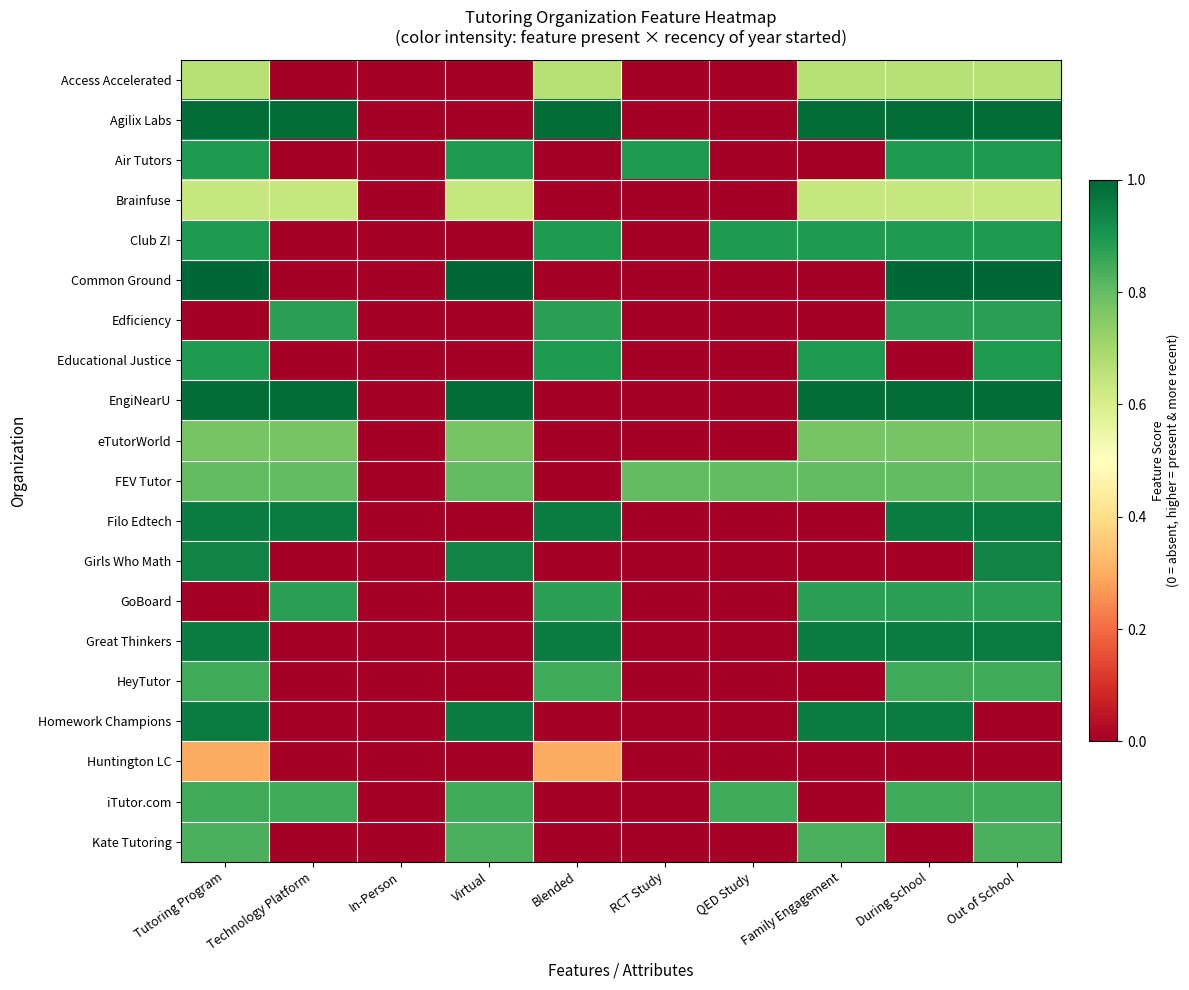

Reading left to right, transcribe all the data shown in this chart.

Access Accelerated: Tutoring Program=0.7	Technology Platform=0.0	In-Person=0.0	Virtual=0.0	Blended=0.7	RCT Study=0.0	QED Study=0.0	Family Engagement=0.7	During School=0.7	Out of School=0.7
Agilix Labs: Tutoring Program=1.0	Technology Platform=1.0	In-Person=0.0	Virtual=0.0	Blended=1.0	RCT Study=0.0	QED Study=0.0	Family Engagement=1.0	During School=1.0	Out of School=1.0
Air Tutors: Tutoring Program=0.9	Technology Platform=0.0	In-Person=0.0	Virtual=0.9	Blended=0.0	RCT Study=0.9	QED Study=0.0	Family Engagement=0.0	During School=0.9	Out of School=0.9
Brainfuse: Tutoring Program=0.6	Technology Platform=0.6	In-Person=0.0	Virtual=0.6	Blended=0.0	RCT Study=0.0	QED Study=0.0	Family Engagement=0.6	During School=0.6	Out of School=0.6
Club Z!: Tutoring Program=0.9	Technology Platform=0.0	In-Person=0.0	Virtual=0.0	Blended=0.9	RCT Study=0.0	QED Study=0.9	Family Engagement=0.9	During School=0.9	Out of School=0.9
Common Ground: Tutoring Program=1.0	Technology Platform=0.0	In-Person=0.0	Virtual=1.0	Blended=0.0	RCT Study=0.0	QED Study=0.0	Family Engagement=0.0	During School=1.0	Out of School=1.0
Edficiency: Tutoring Program=0.0	Technology Platform=0.9	In-Person=0.0	Virtual=0.0	Blended=0.9	RCT Study=0.0	QED Study=0.0	Family Engagement=0.0	During School=0.9	Out of School=0.9
Educational Justice: Tutoring Program=0.9	Technology Platform=0.0	In-Person=0.0	Virtual=0.0	Blended=0.9	RCT Study=0.0	QED Study=0.0	Family Engagement=0.9	During School=0.0	Out of School=0.9
EngiNearU: Tutoring Program=1.0	Technology Platform=1.0	In-Person=0.0	Virtual=1.0	Blended=0.0	RCT Study=0.0	QED Study=0.0	Family Engagement=1.0	During School=1.0	Out of School=1.0
eTutorWorld: Tutoring Program=0.8	Technology Platform=0.8	In-Person=0.0	Virtual=0.8	Blended=0.0	RCT Study=0.0	QED Study=0.0	Family Engagement=0.8	During School=0.8	Out of School=0.8
FEV Tutor: Tutoring Program=0.8	Technology Platform=0.8	In-Person=0.0	Virtual=0.8	Blended=0.0	RCT Study=0.8	QED Study=0.8	Family Engagement=0.8	During School=0.8	Out of School=0.8
Filo Edtech: Tutoring Program=1.0	Technology Platform=1.0	In-Person=0.0	Virtual=0.0	Blended=1.0	RCT Study=0.0	QED Study=0.0	Family Engagement=0.0	During School=1.0	Out of School=1.0
Girls Who Math: Tutoring Program=0.9	Technology Platform=0.0	In-Person=0.0	Virtual=0.9	Blended=0.0	RCT Study=0.0	QED Study=0.0	Family Engagement=0.0	During School=0.0	Out of School=0.9
GoBoard: Tutoring Program=0.0	Technology Platform=0.9	In-Person=0.0	Virtual=0.0	Blended=0.9	RCT Study=0.0	QED Study=0.0	Family Engagement=0.9	During School=0.9	Out of School=0.9
Great Thinkers: Tutoring Program=1.0	Technology Platform=0.0	In-Person=0.0	Virtual=0.0	Blended=1.0	RCT Study=0.0	QED Study=0.0	Family Engagement=1.0	During School=1.0	Out of School=1.0
HeyTutor: Tutoring Program=0.8	Technology Platform=0.0	In-Person=0.0	Virtual=0.0	Blended=0.8	RCT Study=0.0	QED Study=0.0	Family Engagement=0.0	During School=0.8	Out of School=0.8
Homework Champions: Tutoring Program=1.0	Technology Platform=0.0	In-Person=0.0	Virtual=1.0	Blended=0.0	RCT Study=0.0	QED Study=0.0	Family Engagement=1.0	During School=1.0	Out of School=0.0
Huntington LC: Tutoring Program=0.3	Technology Platform=0.0	In-Person=0.0	Virtual=0.0	Blended=0.3	RCT Study=0.0	QED Study=0.0	Family Engagement=0.0	During School=0.0	Out of School=0.0
iTutor.com: Tutoring Program=0.8	Technology Platform=0.8	In-Person=0.0	Virtual=0.8	Blended=0.0	RCT Study=0.0	QED Study=0.8	Family Engagement=0.0	During School=0.8	Out of School=0.8
Kate Tutoring: Tutoring Program=0.8	Technology Platform=0.0	In-Person=0.0	Virtual=0.8	Blended=0.0	RCT Study=0.0	QED Study=0.0	Family Engagement=0.8	During School=0.0	Out of School=0.8